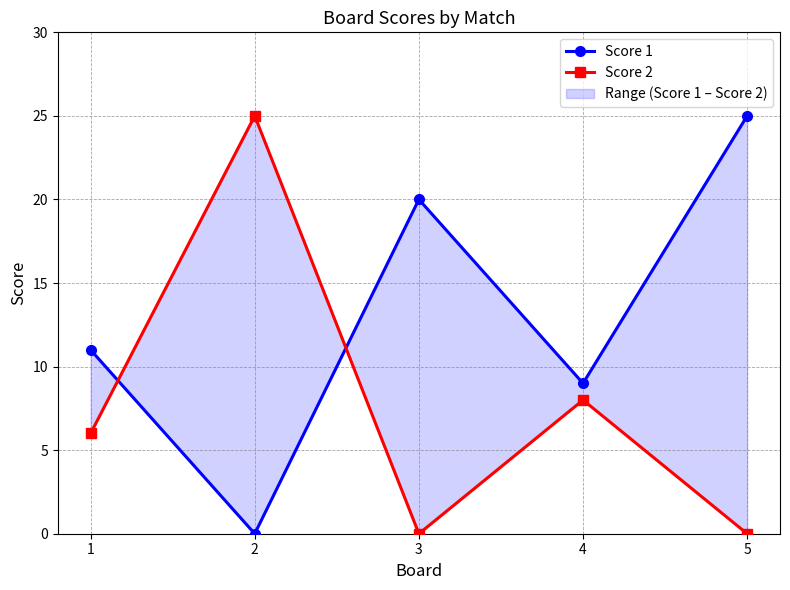

True or false: Score 1 has a value of 8 at 3.

False